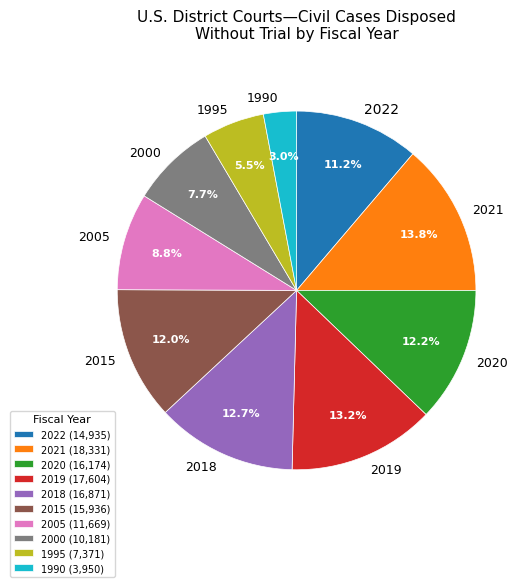

True or false: 2020 accounts for 25% of the total.

False